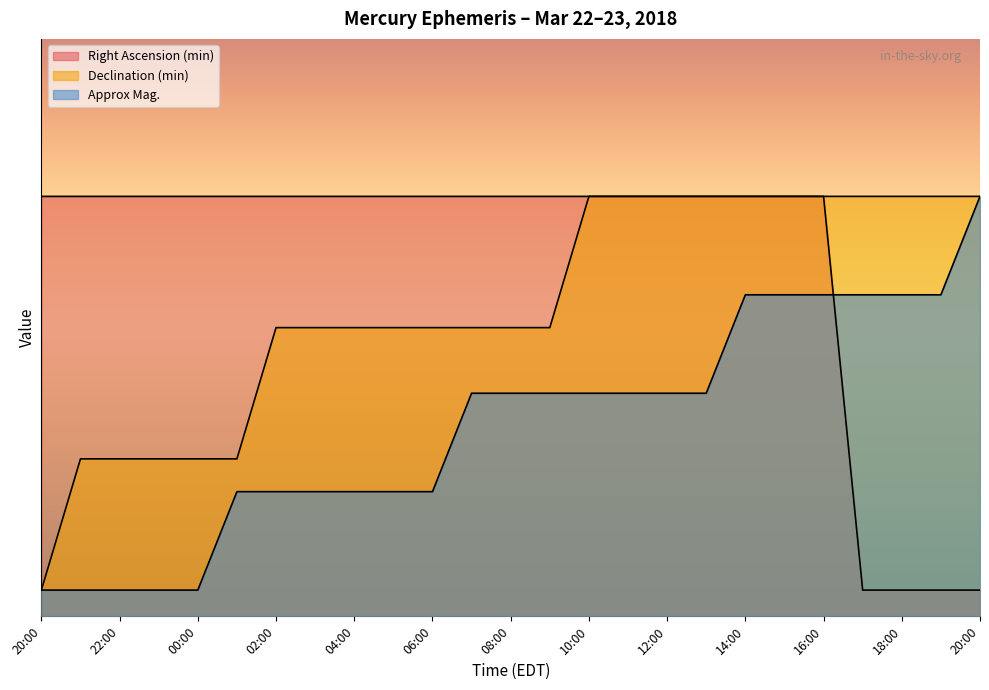

Between 14:00 and 20:00, which series saw the biggest shift?

Right Ascension (min)